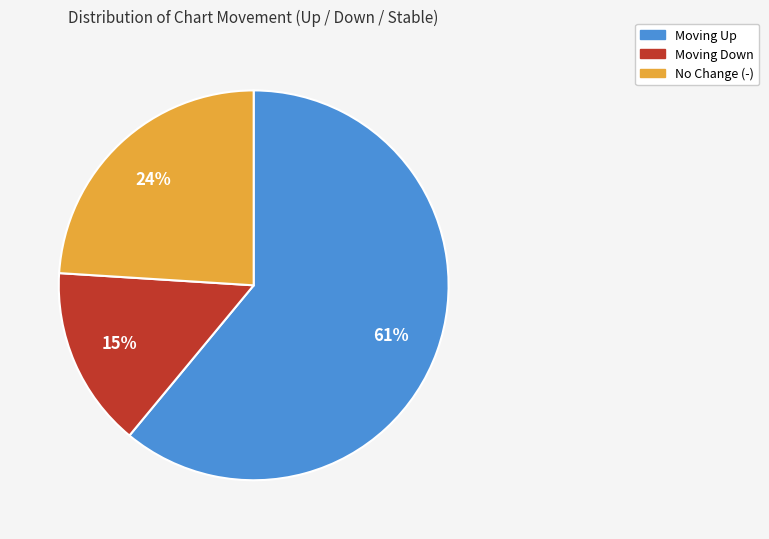

Is there a majority slice in this chart?

Yes